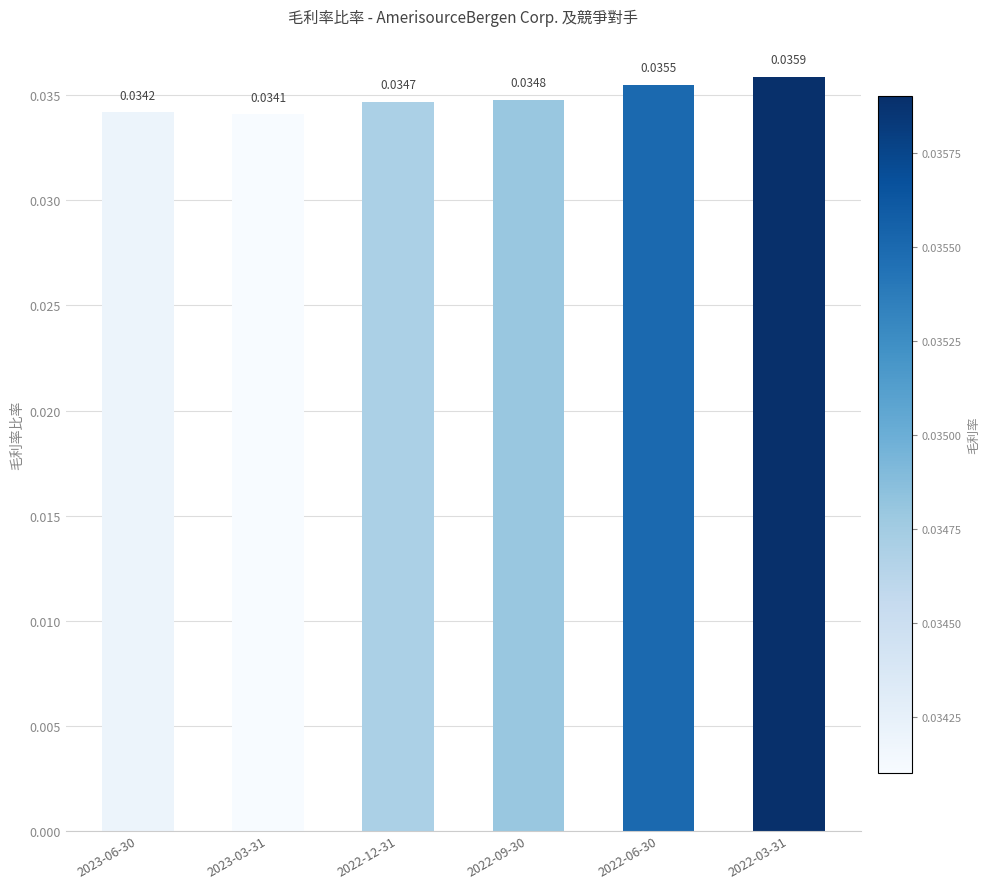

Rank the categories by value from lowest to highest.

2023-03-31, 2023-06-30, 2022-12-31, 2022-09-30, 2022-06-30, 2022-03-31